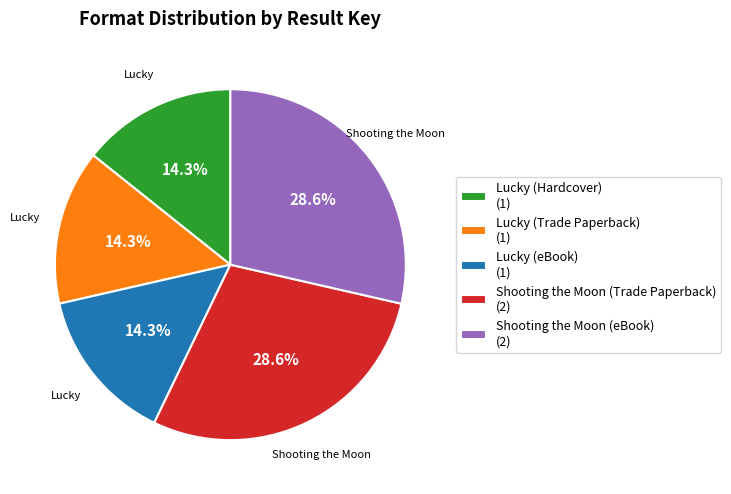

Is there a majority slice in this chart?

No